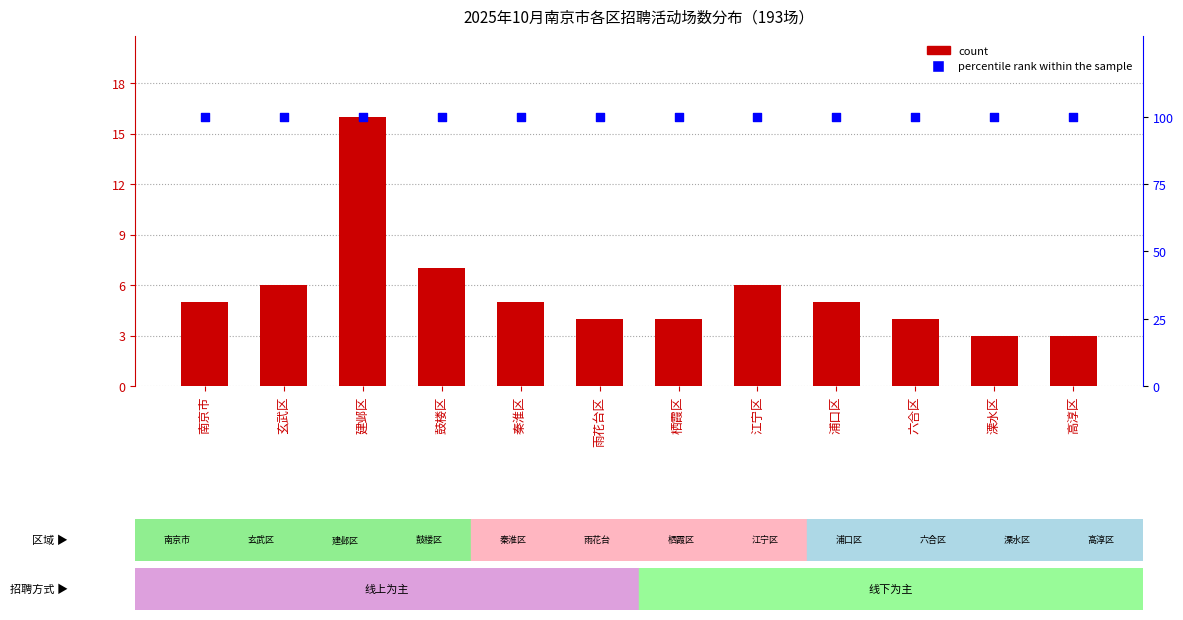

Which series has the largest total across all categories?

percentile rank within the sample